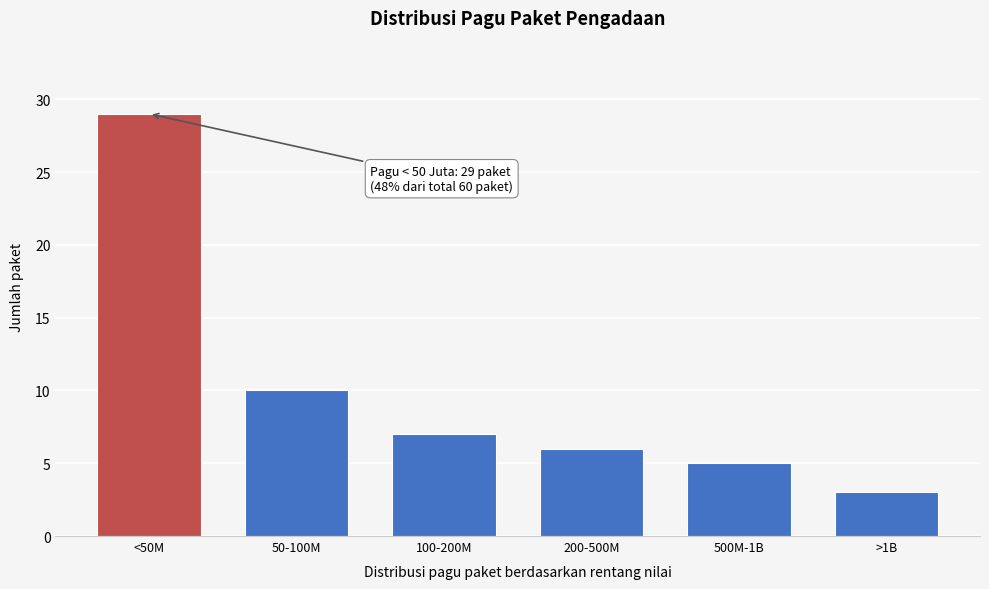

Reading left to right, list all the values displayed in this chart.

29	10	7	6	5	3